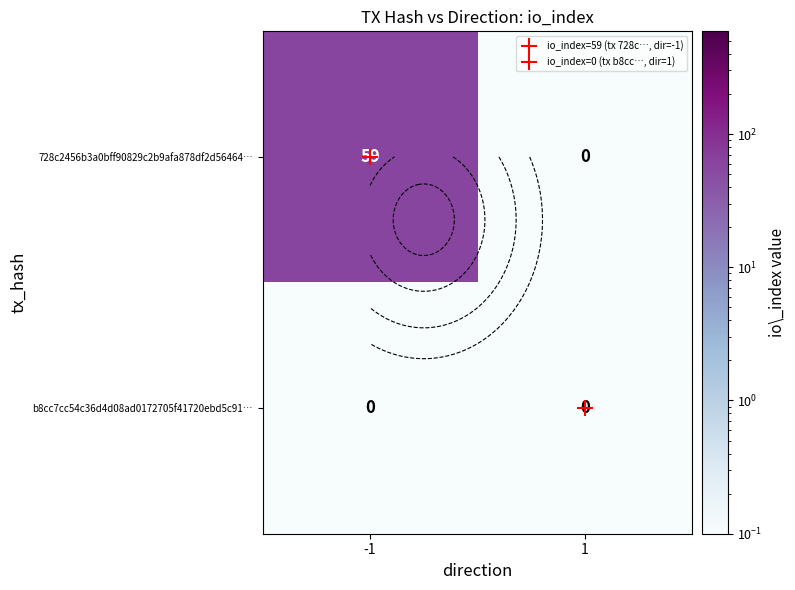

Is it true that 728c2456b3a0bff90829c2b9afa878df2d56464… equals 59.0 at -1?

True